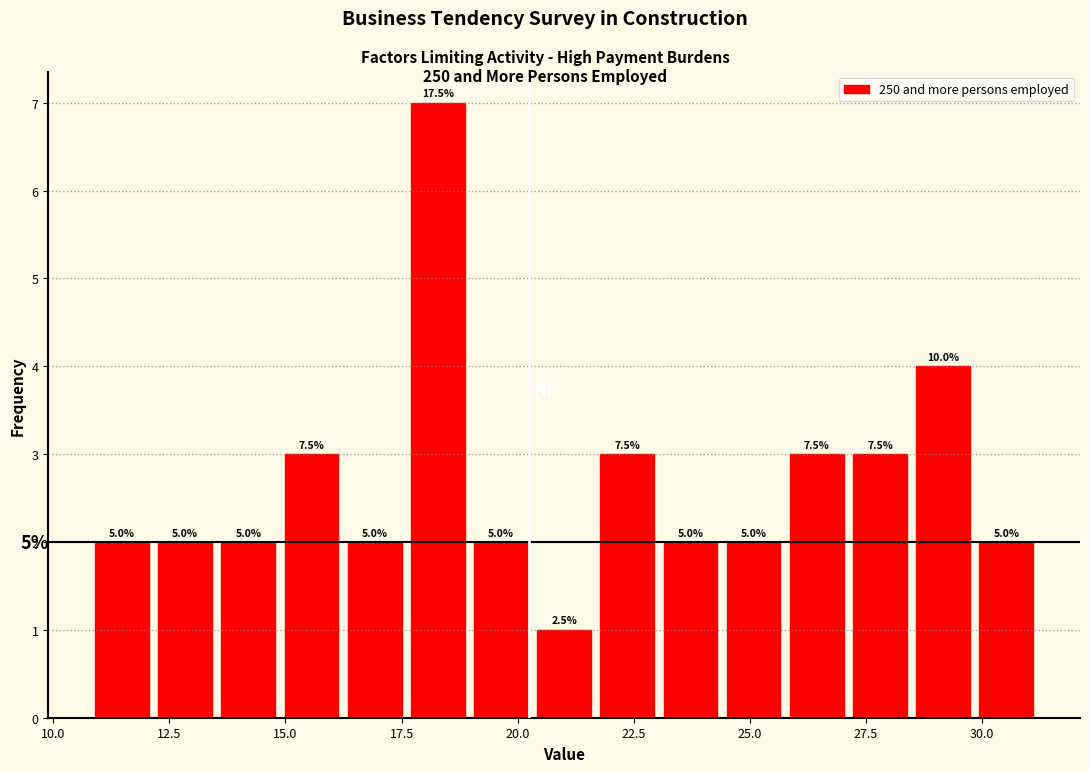

Around what value on the x-axis is the tallest bar? Give the approximate position of its centre, as read against the axis.

18.5